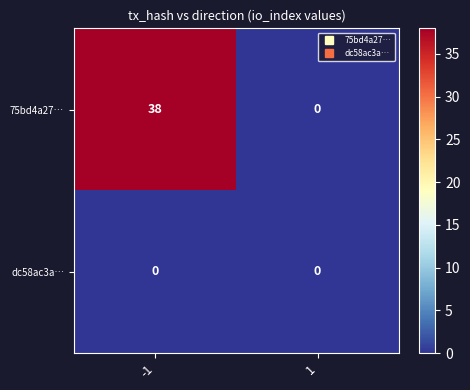

How many categories are shown in the chart?

2